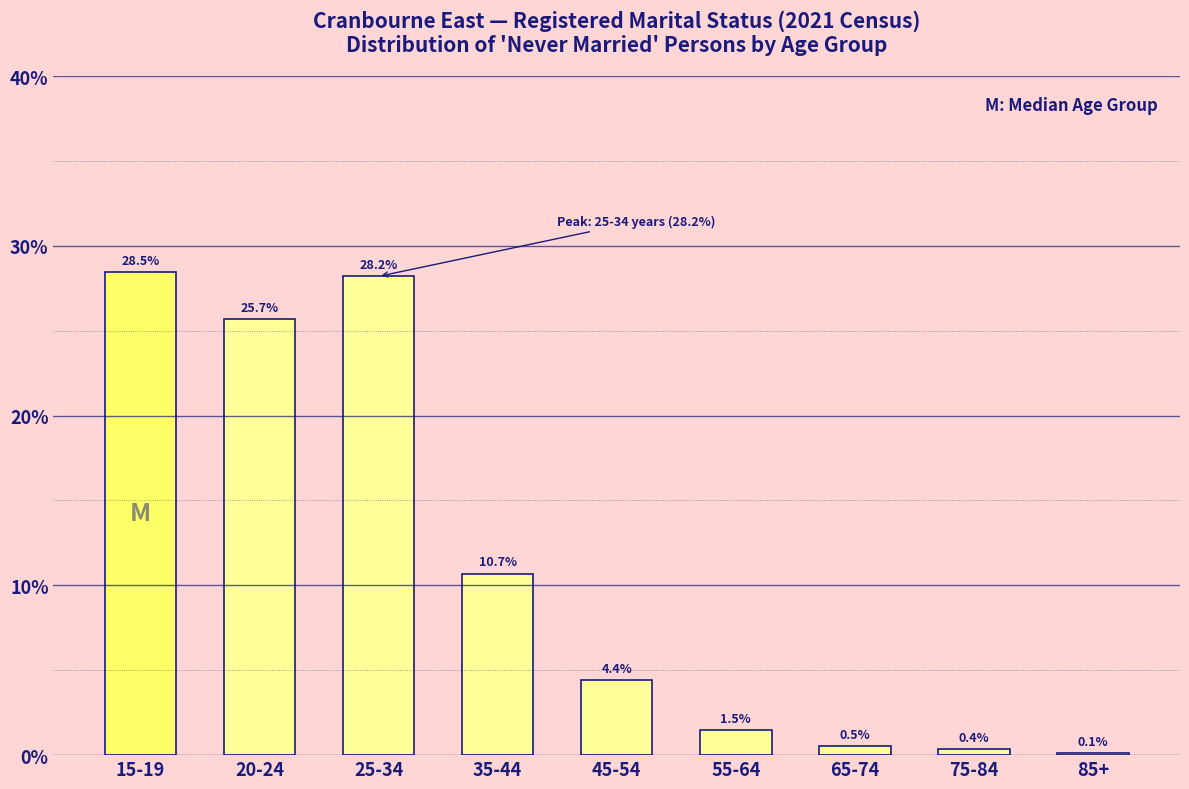

Reading left to right, extract all data points from this chart.

15-19=28.5	20-24=25.7	25-34=28.2	35-44=10.7	45-54=4.4	55-64=1.5	65-74=0.5	75-84=0.4	85+=0.1